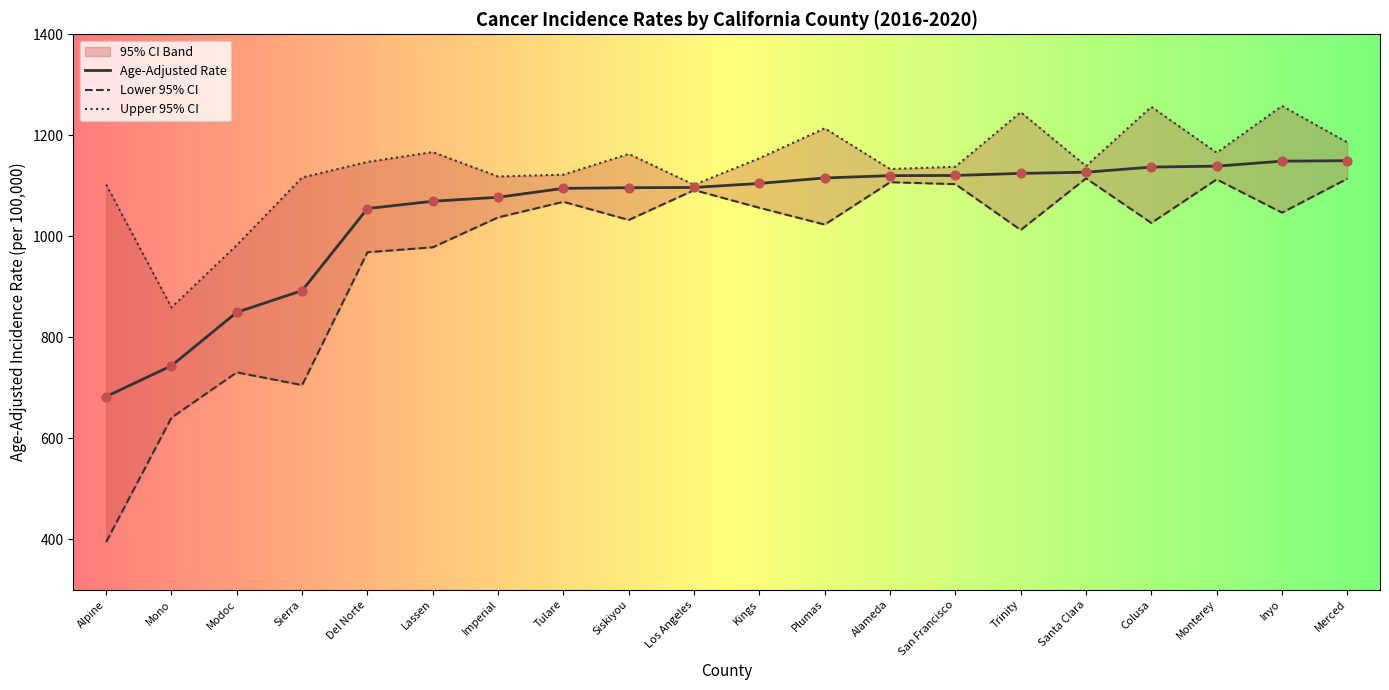

Which series has the widest spread of Y values?

Lower 95% CI